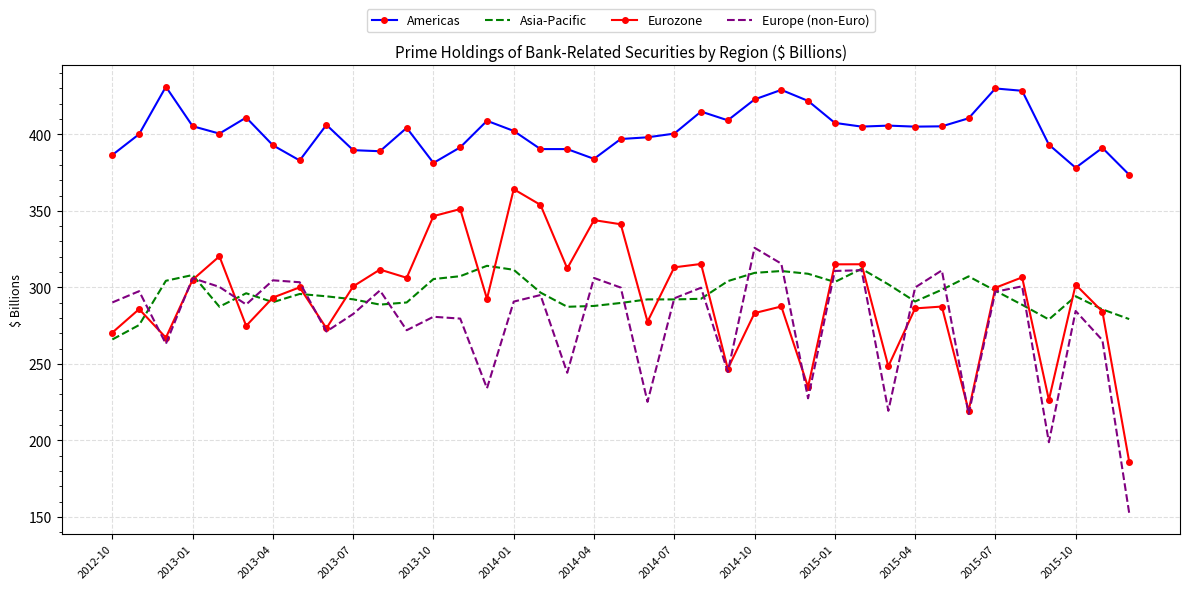

True or false: Europe (non-Euro) and Americas cross at least once.

False